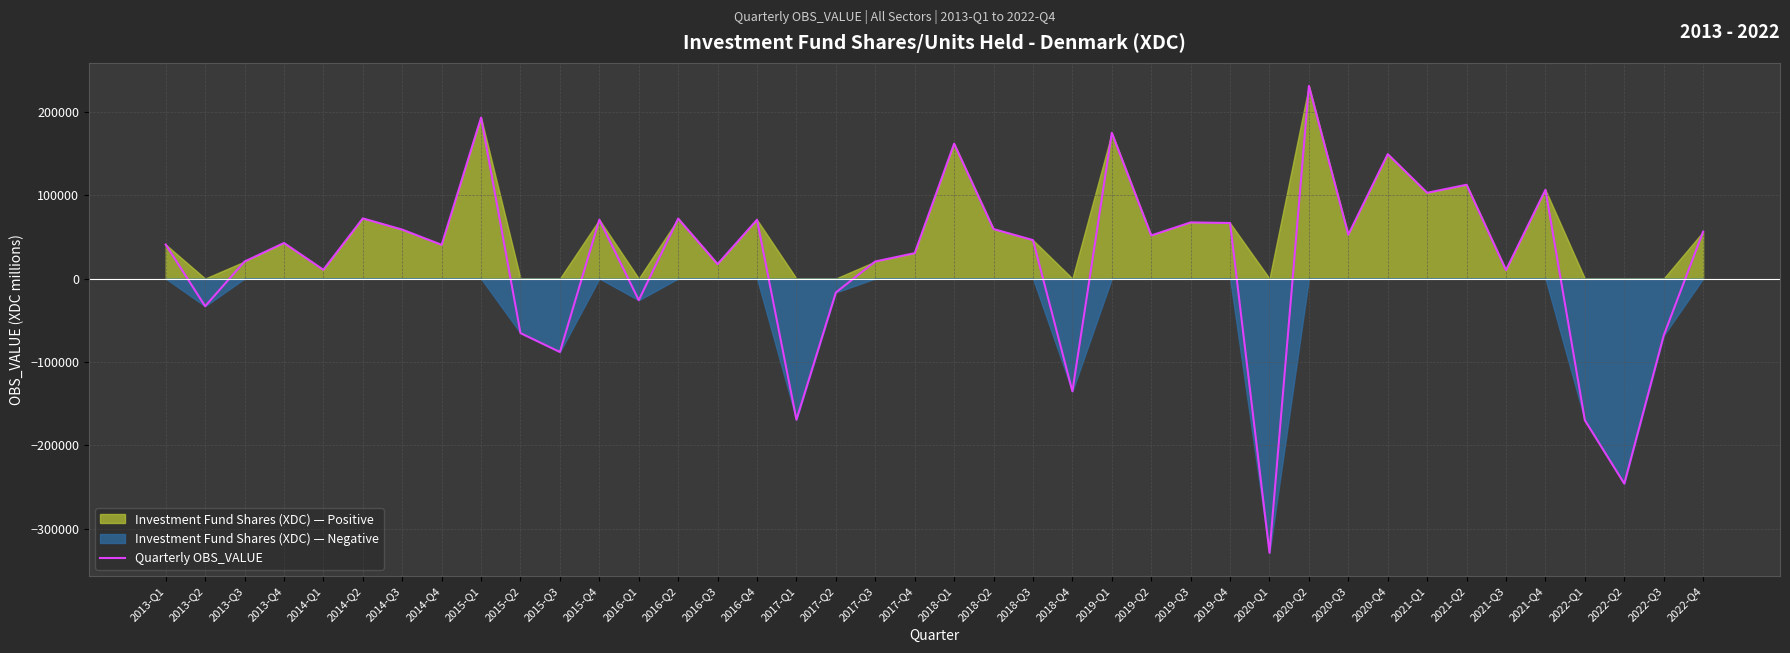

What is the sum of all values?

859776